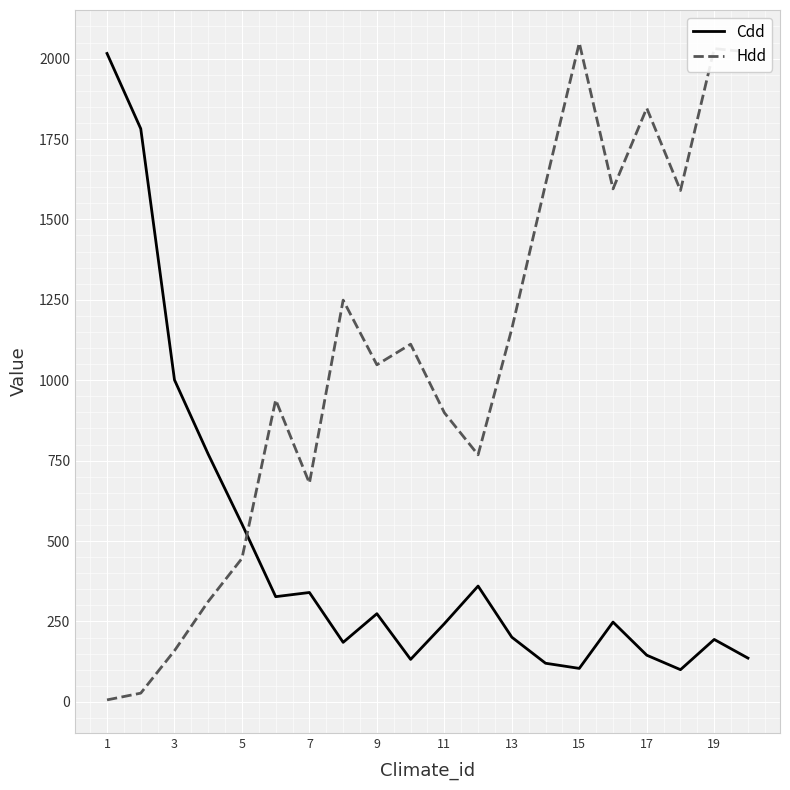

How many interior local valleys does the Hdd series have?

5